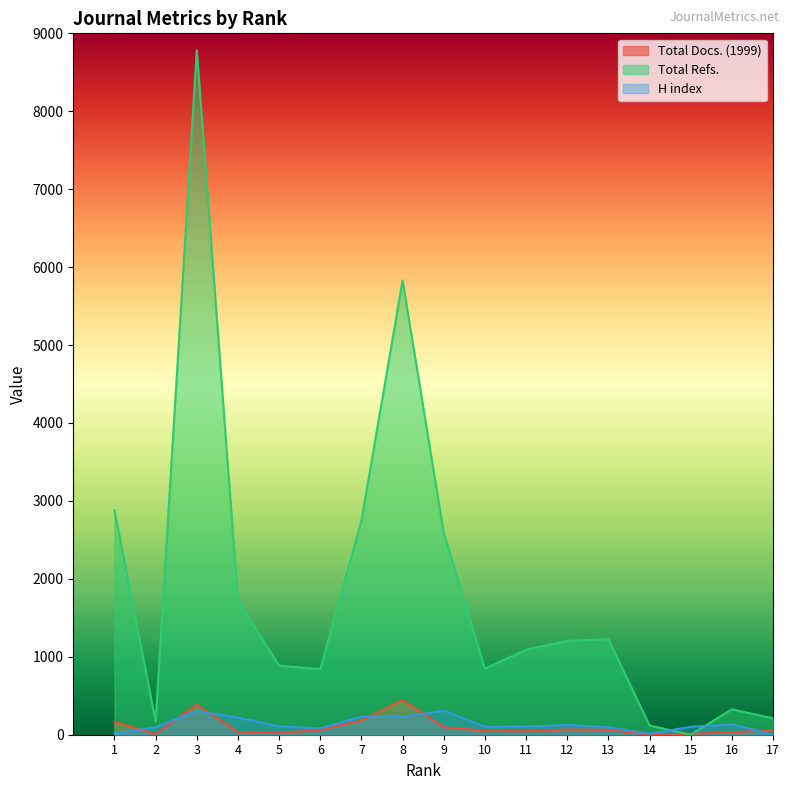

The value of Total Refs. at 1 is 2881. True or false?

True